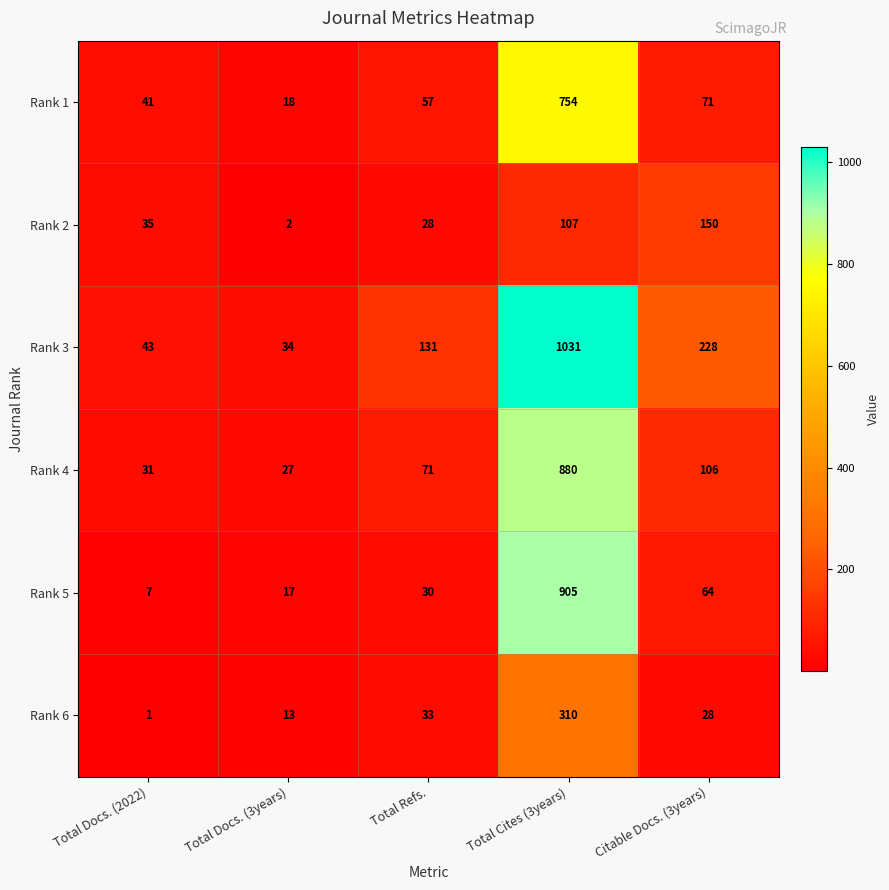

How many distinct data groups are displayed?

6